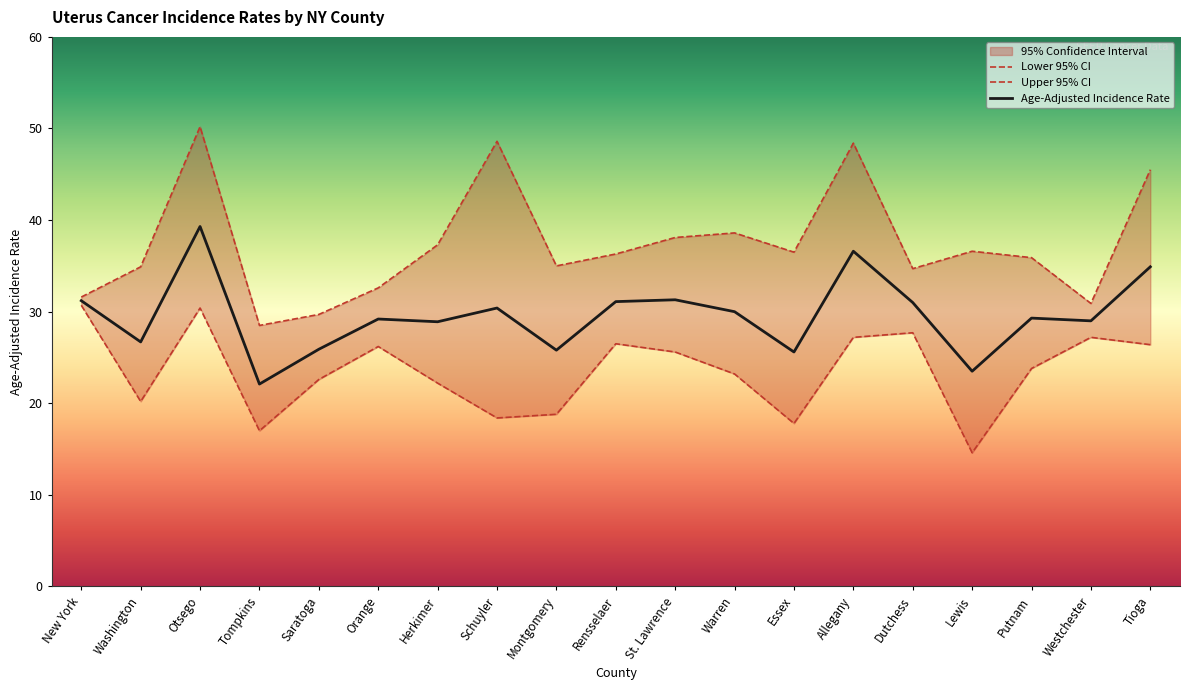

Reading left to right, extract all data points from this chart.

Age-Adjusted Incidence Rate: 31.2	26.7	39.3	22.1	25.9	29.2	28.9	30.4	25.8	31.1	31.3	30.0	25.6	36.6	31.0	23.5	29.3	29.0	34.9
Lower 95% CI: 30.7	20.2	30.4	17.0	22.6	26.2	22.2	18.4	18.8	26.5	25.6	23.2	17.8	27.2	27.7	14.6	23.8	27.2	26.4
Upper 95% CI: 31.6	34.9	50.2	28.5	29.7	32.6	37.3	48.6	35.0	36.3	38.1	38.6	36.5	48.4	34.7	36.6	35.9	30.9	45.5